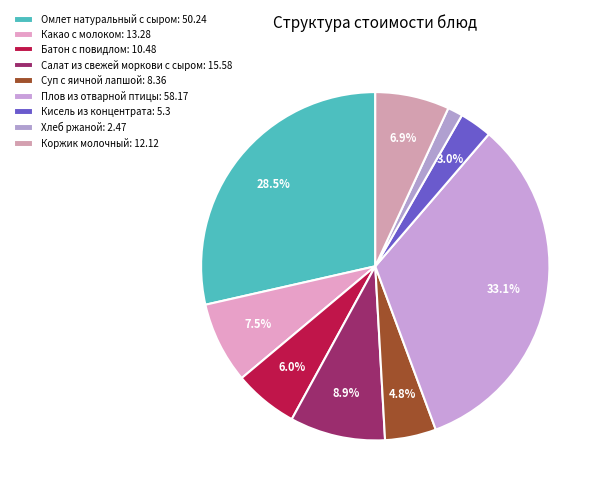

To the nearest percent, what is the difference between the largest and smallest slice percentages?

32%